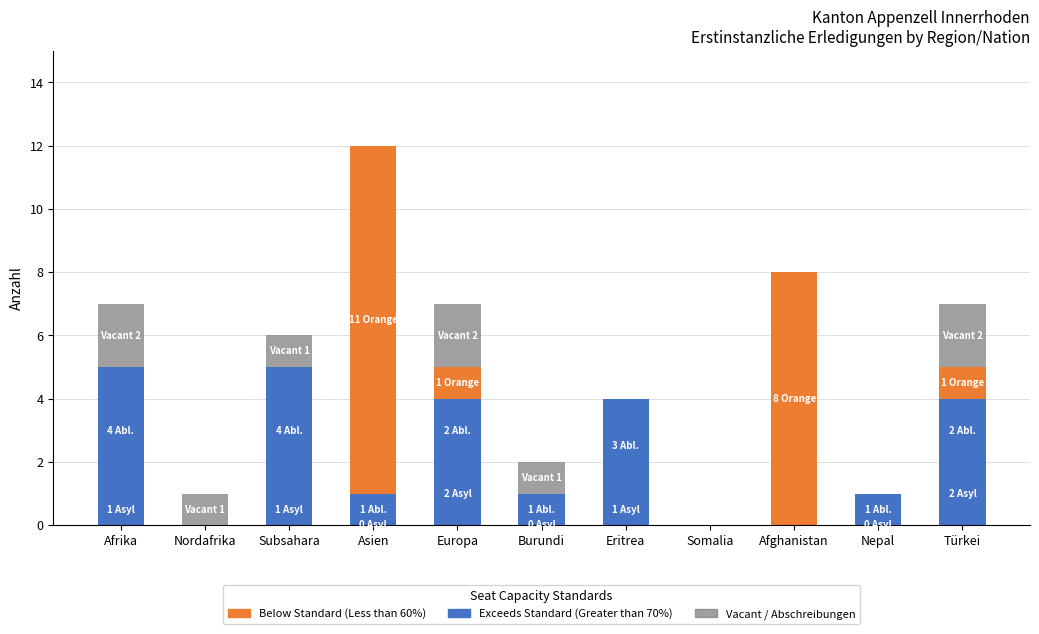

What is the label of the 5th bar from the right?

Eritrea